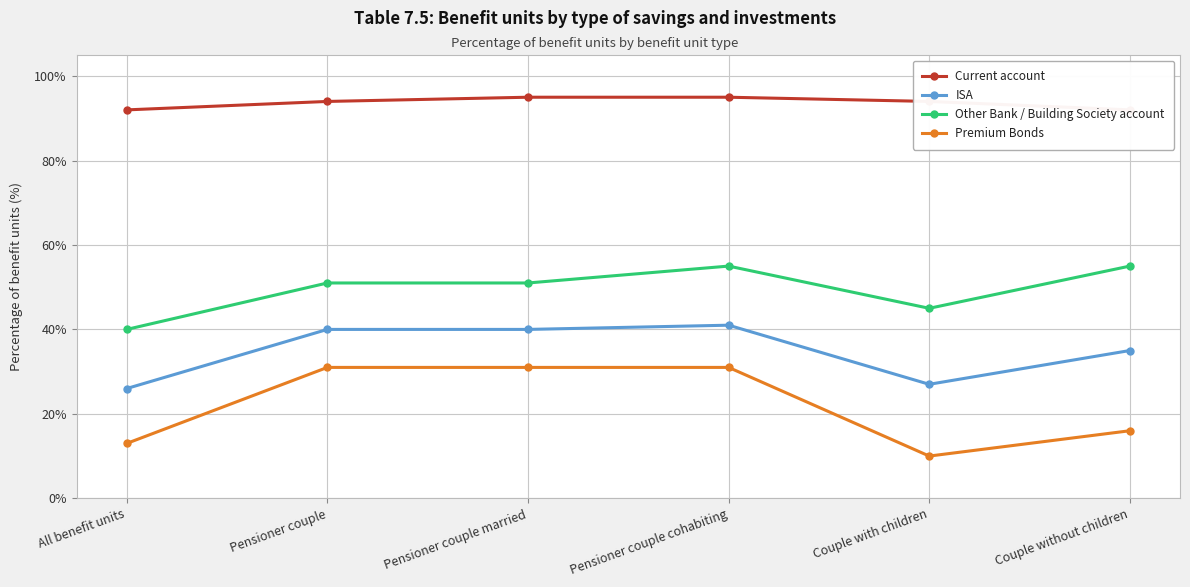

At which category does ISA reach its first local peak?

Pensioner couple cohabiting